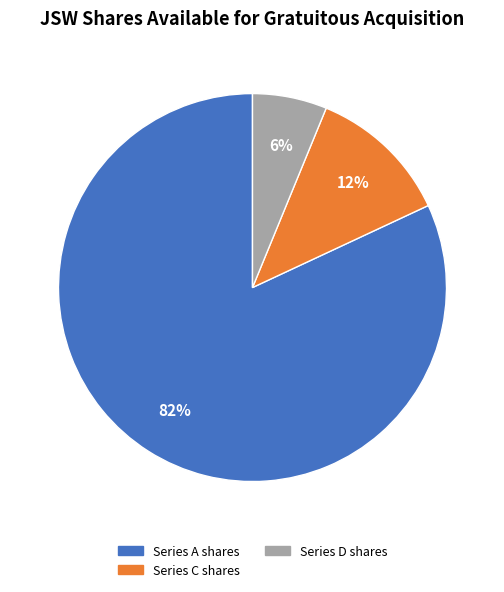

Rank the categories by value from lowest to highest.

Series D shares, Series C shares, Series A shares